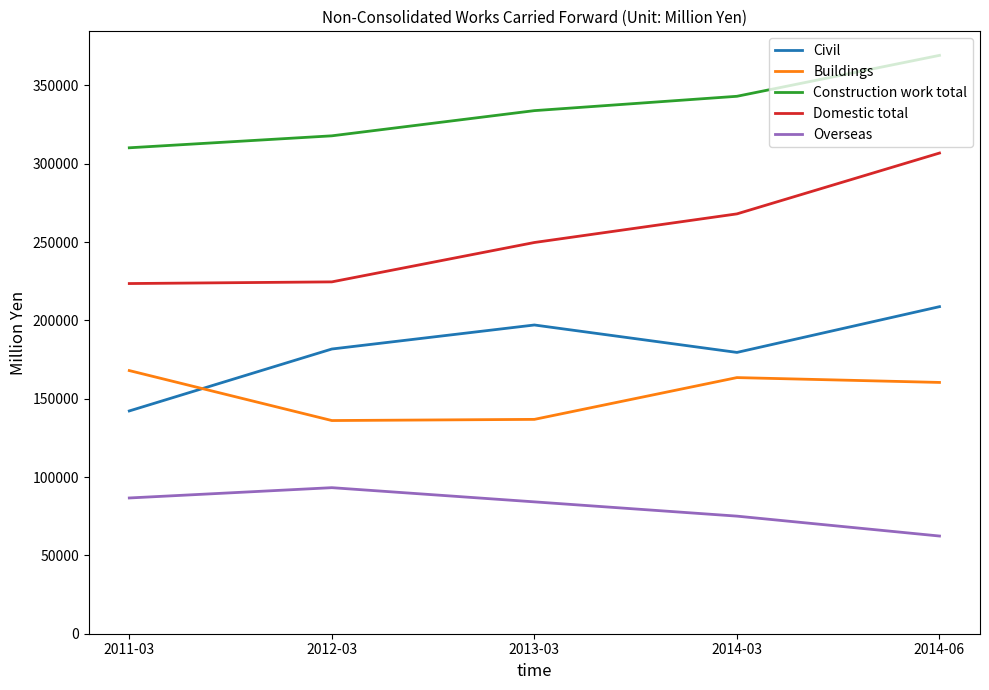

Read the Domestic total value at 2014-03.

268038